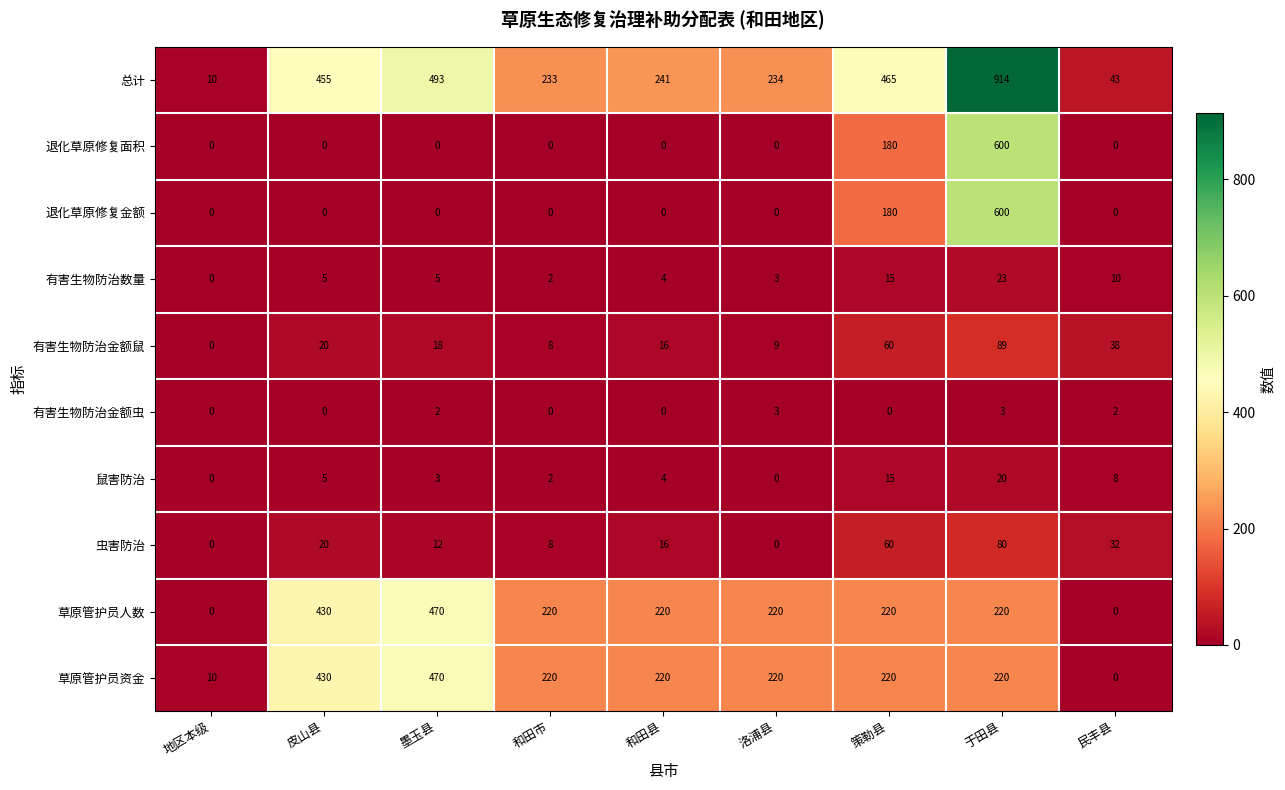

How many series are shown in this chart?

10